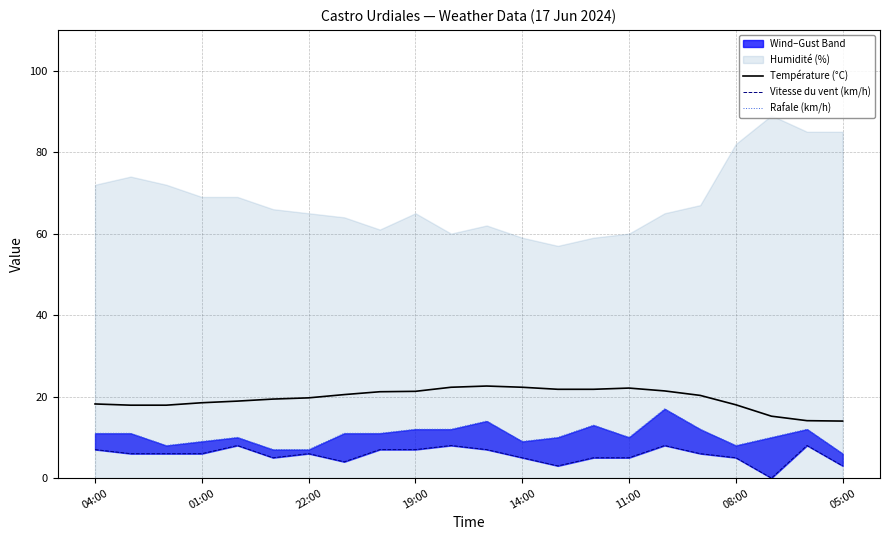

Where is the first local minimum for Vitesse du vent (km/h)?

11:00